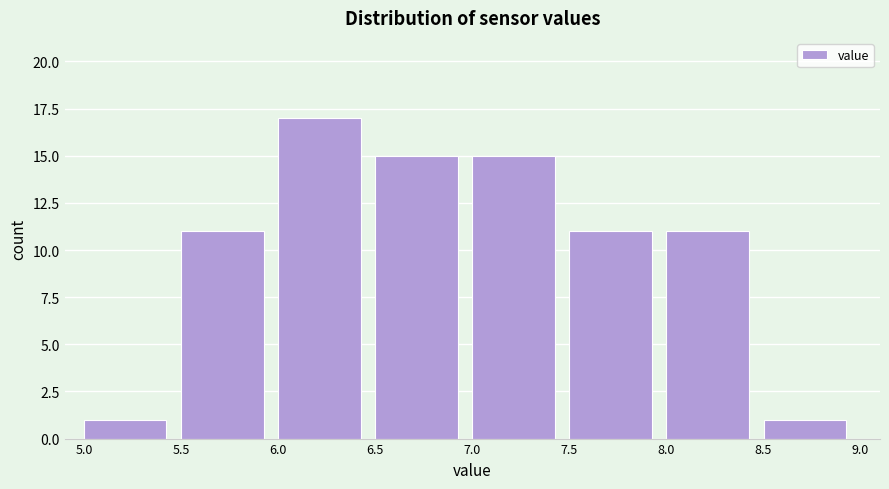

Over which range of the x-axis is the bar tallest?

6.0 to 6.5